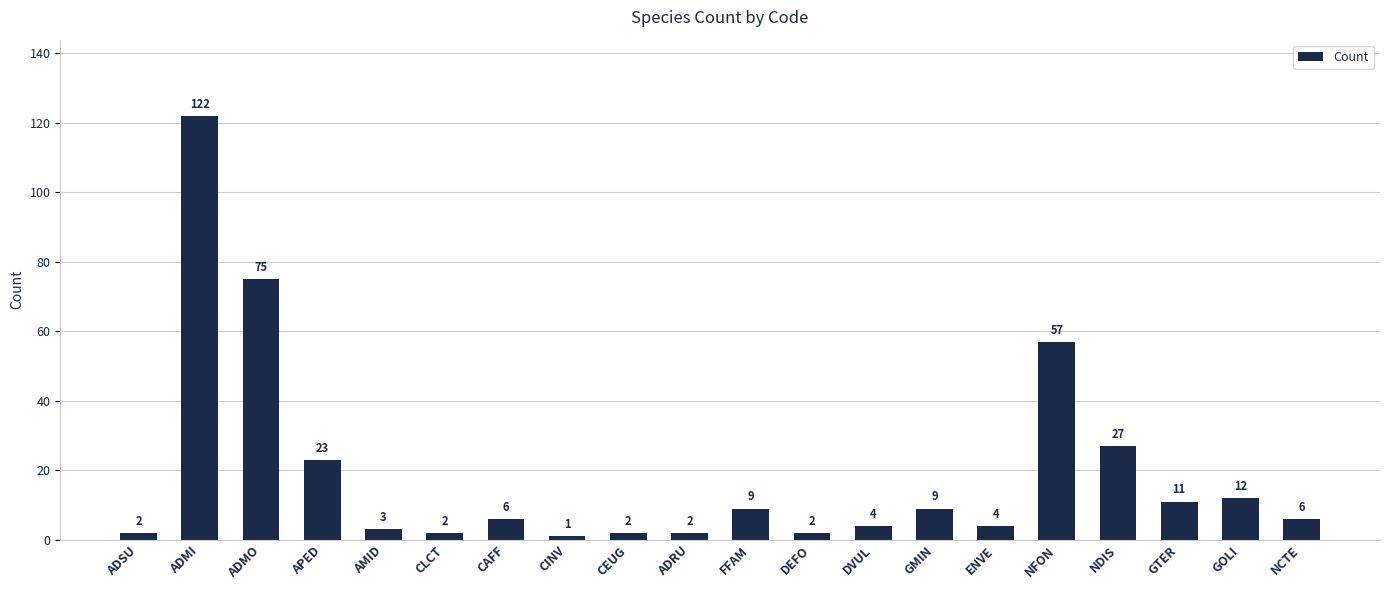

How many values are below 6?

9